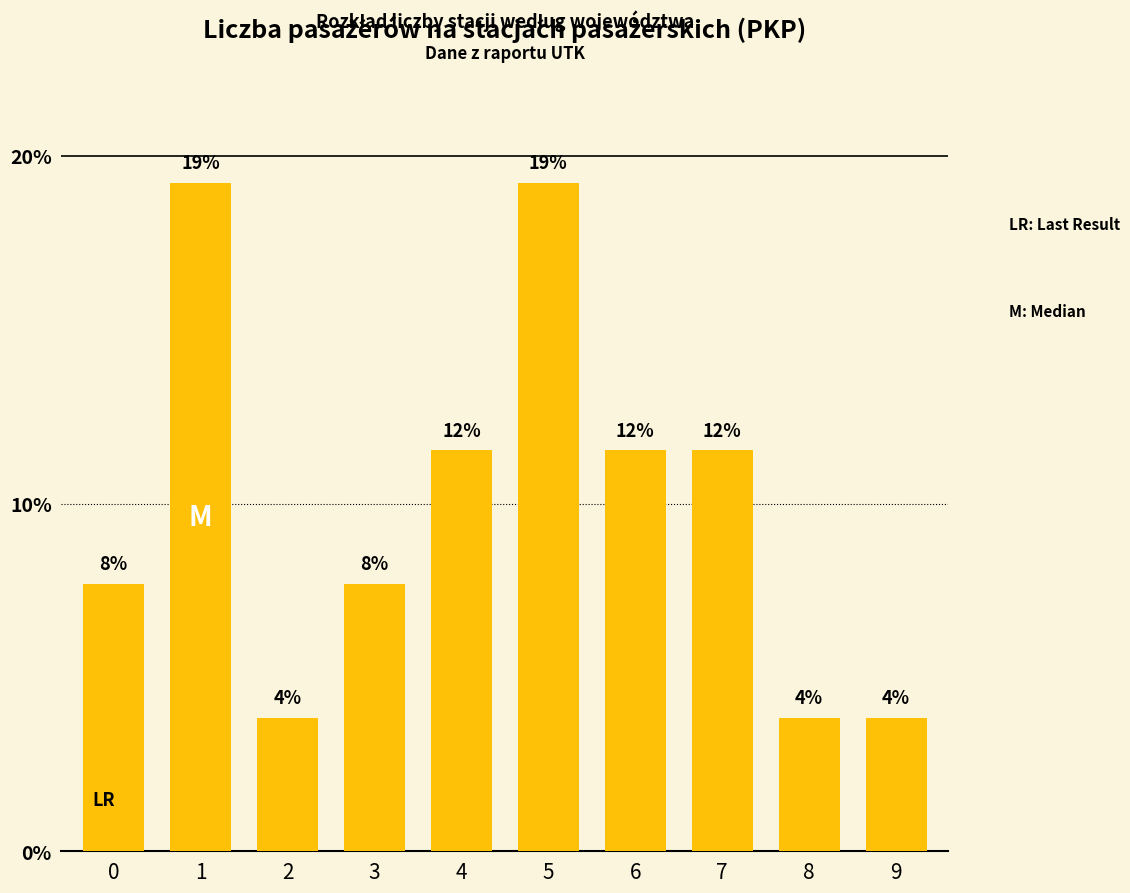

Reading right to left, extract all data points from this chart.

3.8	3.8	11.5	11.5	19.2	11.5	7.7	3.8	19.2	7.7